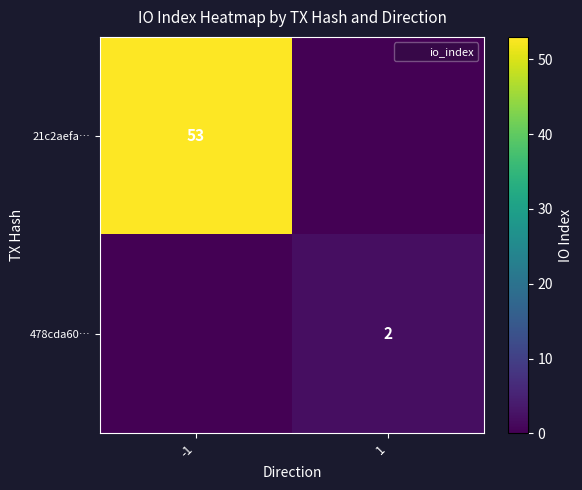

The 478cda60… series shows 2 at 1. True or false?

True